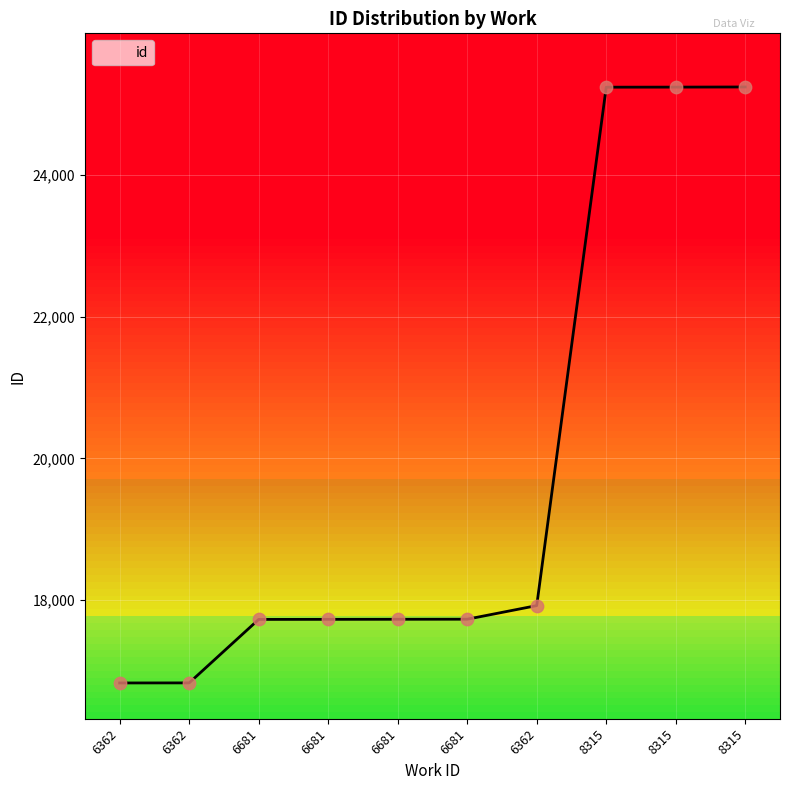

What is the ratio of the value at 6362 to the value at 6362?

1.1